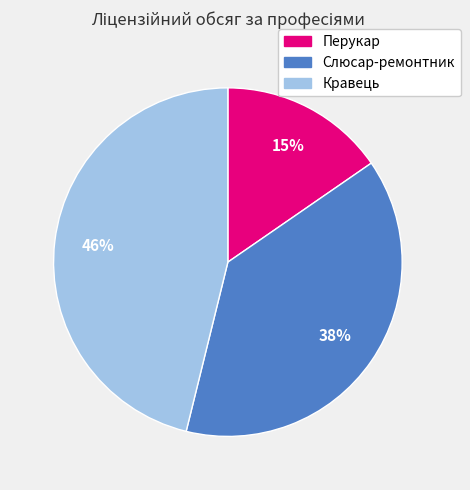

Approximately how many times larger is the value at Слюсар-ремонтник compared to Перукар?

2.5